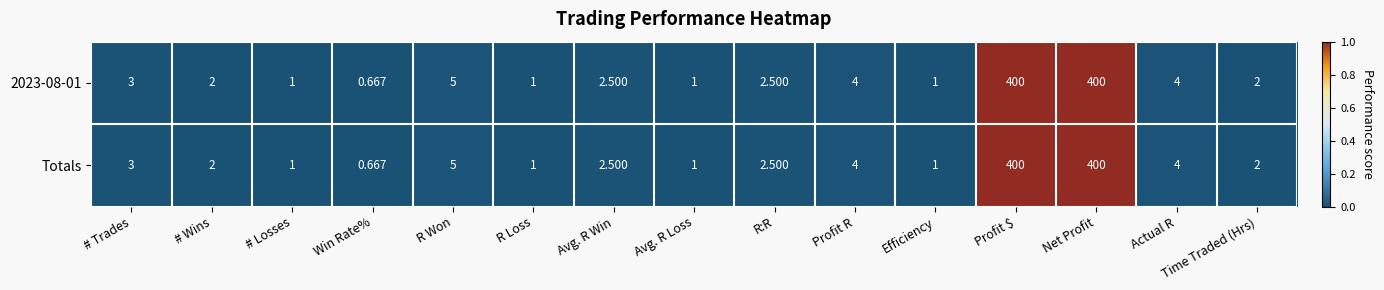

Where does the 2023-08-01 series first go above 2?

# Trades